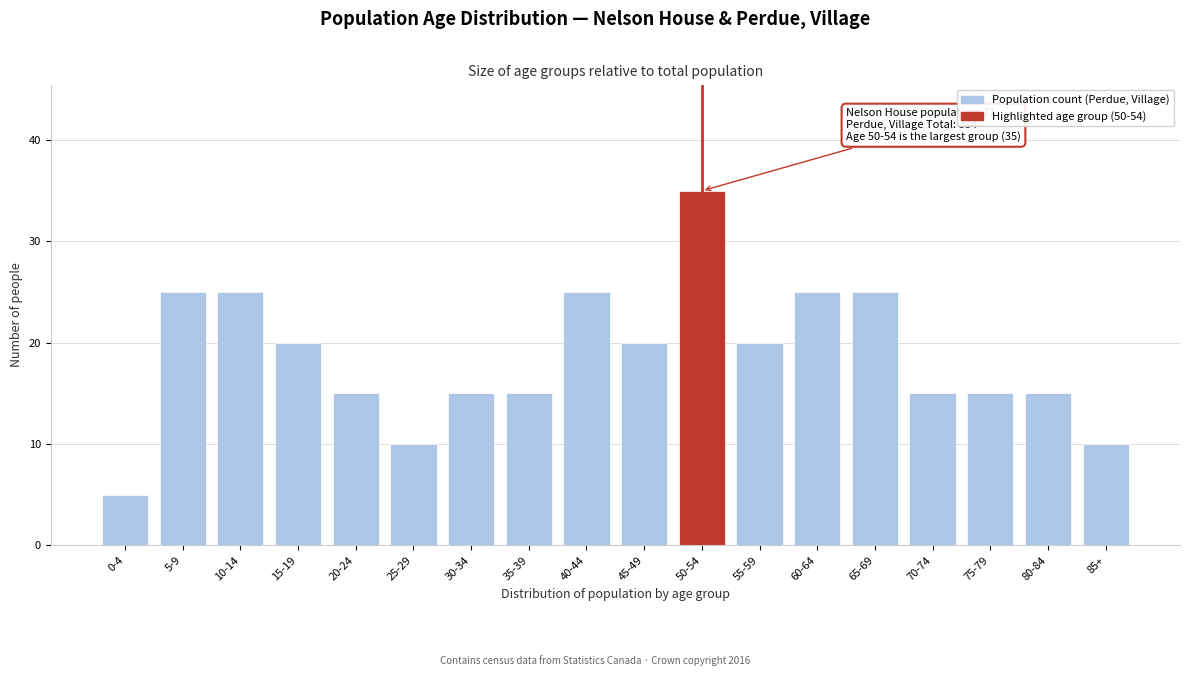

Reading right to left, what are all the values shown in this chart?

85+=10	80-84=15	75-79=15	70-74=15	65-69=25	60-64=25	55-59=20	50-54=35	45-49=20	40-44=25	35-39=15	30-34=15	25-29=10	20-24=15	15-19=20	10-14=25	5-9=25	0-4=5